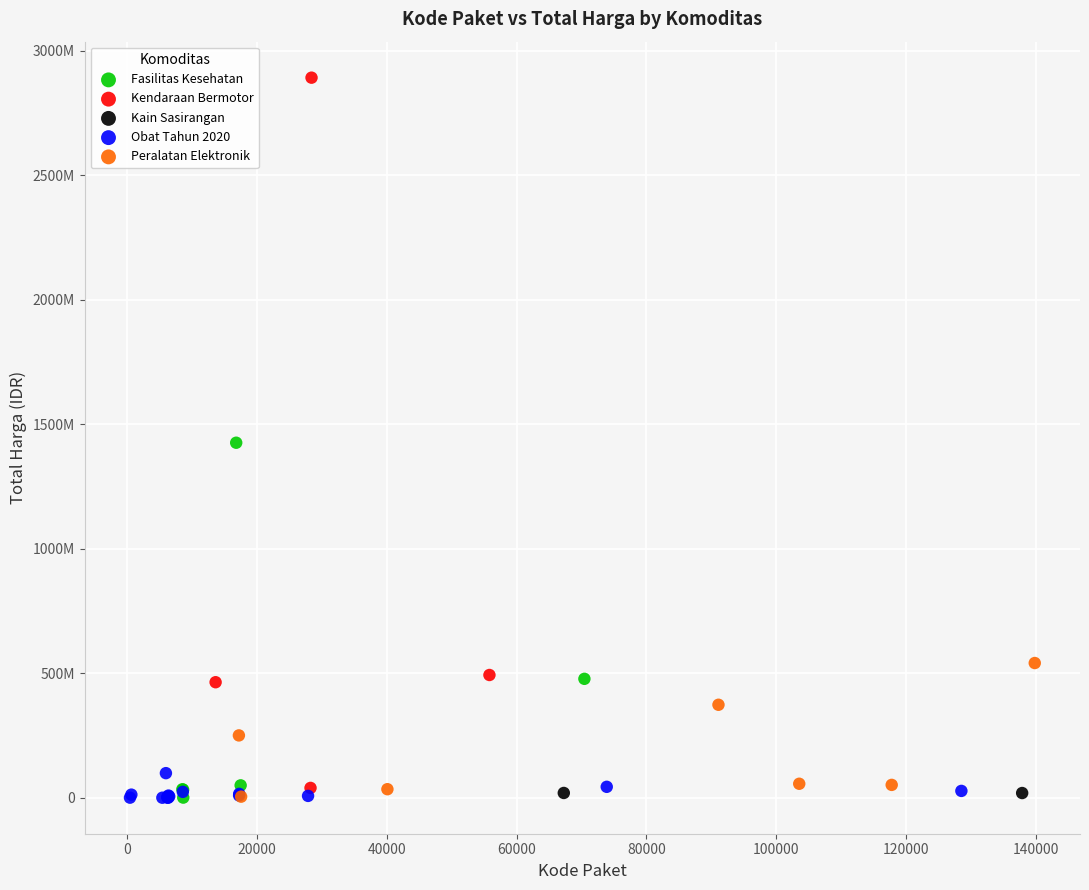

Which series has the widest spread of Y values?

Kendaraan Bermotor